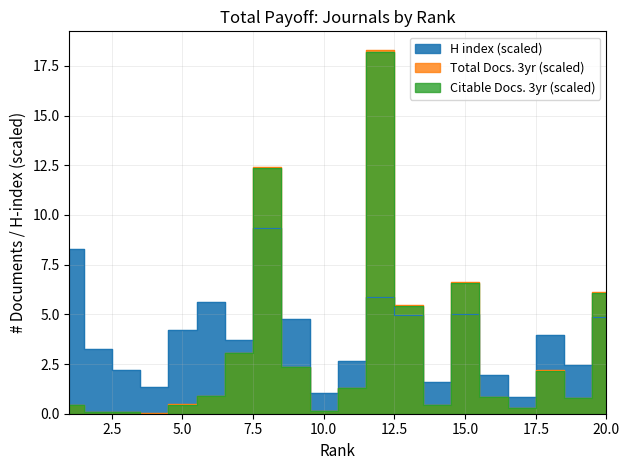

The value of Citable Docs. (3years) at 12 is 18.2. True or false?

True